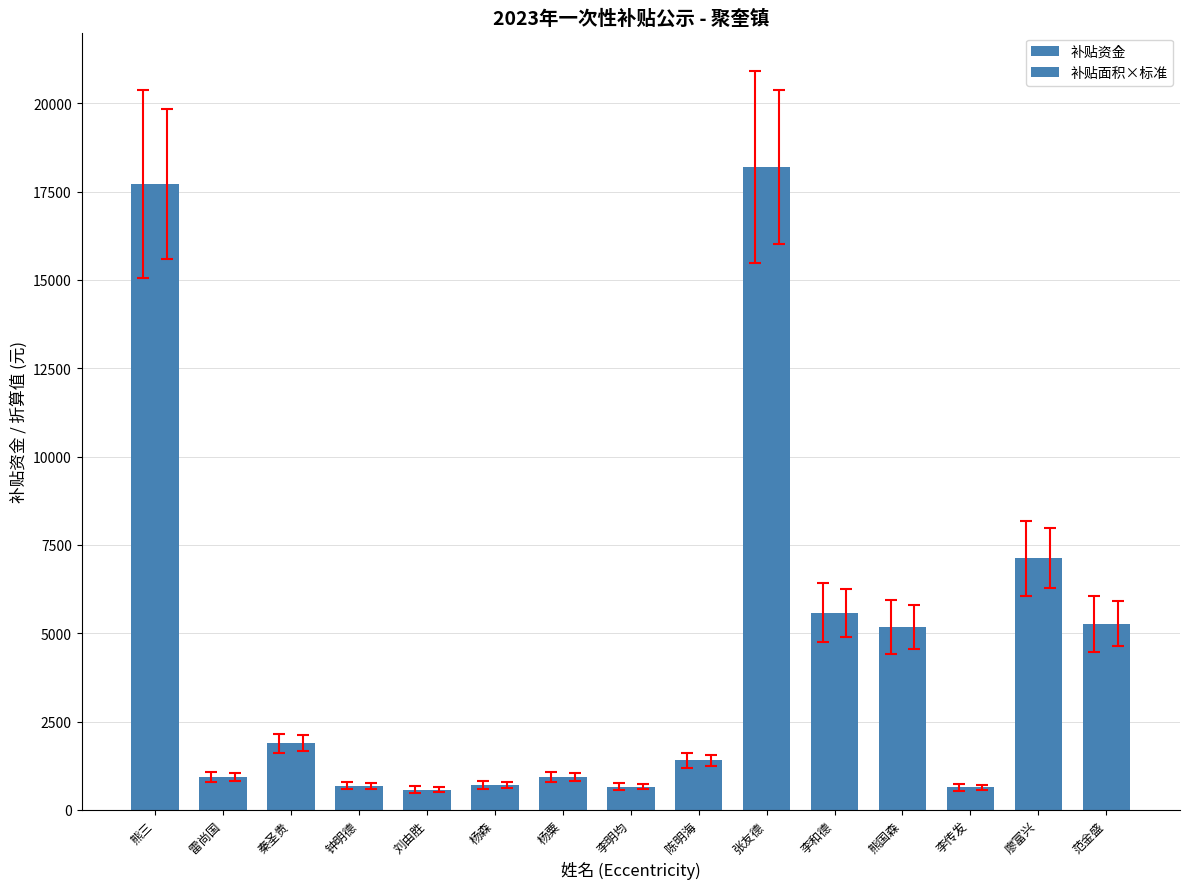

What is the sum of the 补贴资金 values at 范金盛 and 杨森?

5974.0